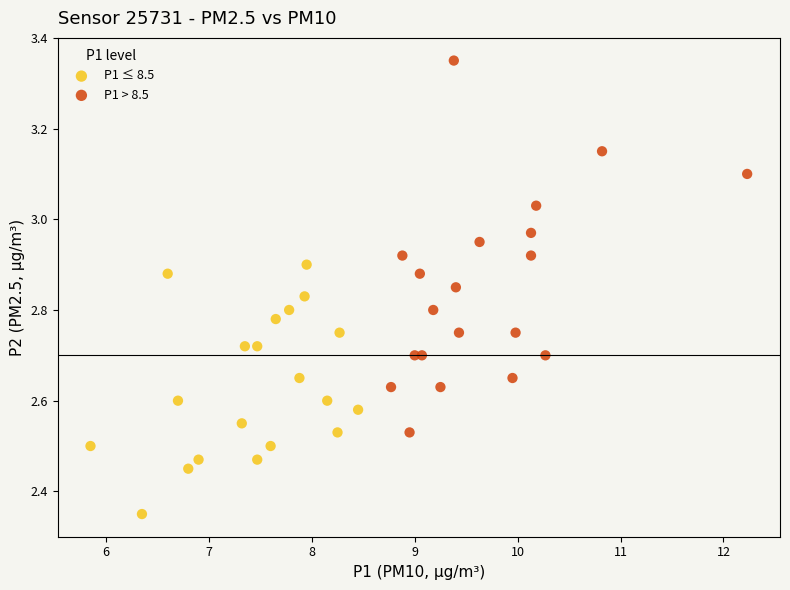

Which series has the largest Y range (max minus min)?

P1 > 8.5